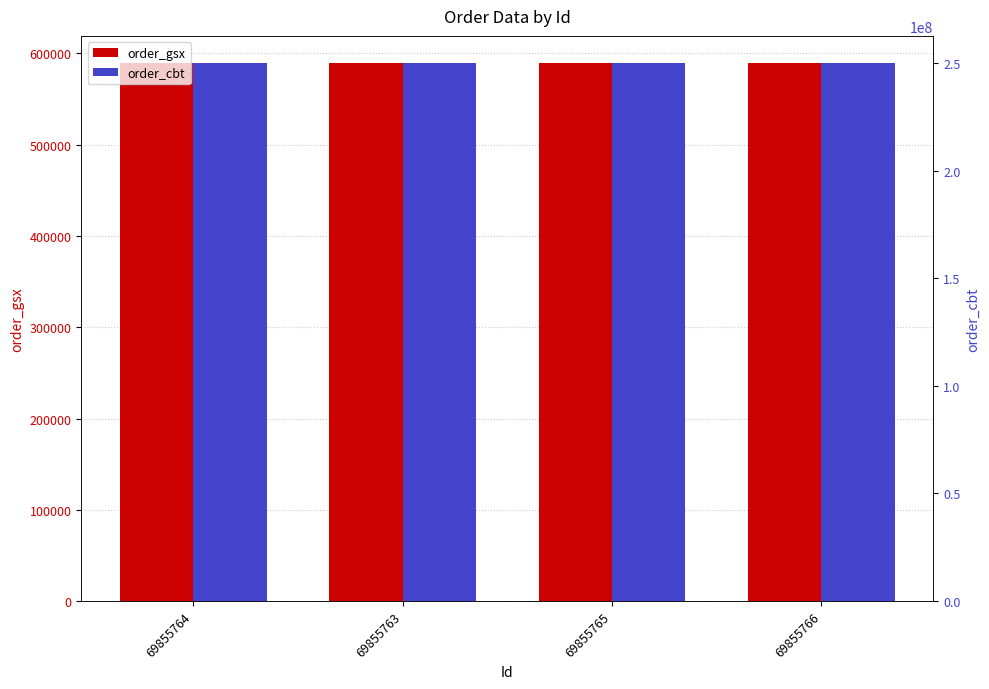

Which series changed the most between 69855764 and 69855766?

order_gsx